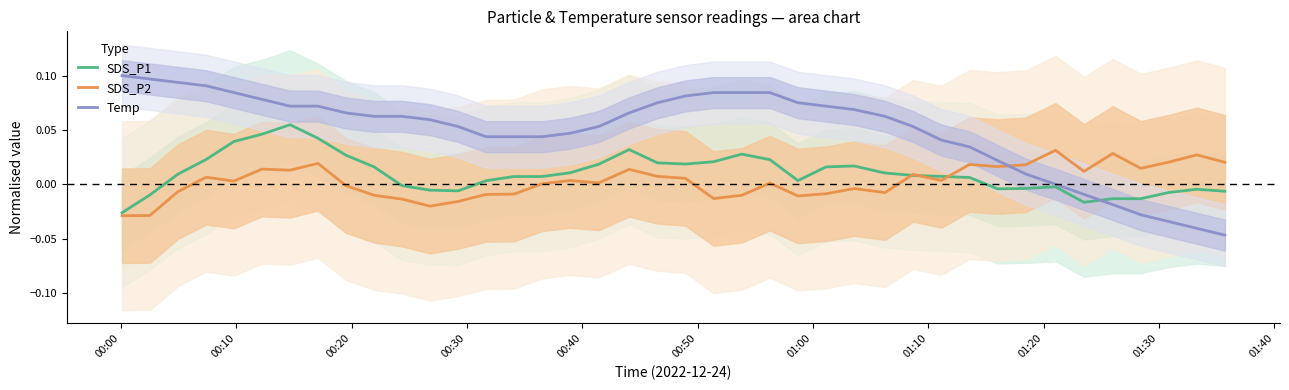

Is this an area chart (filled region under the line)?

No